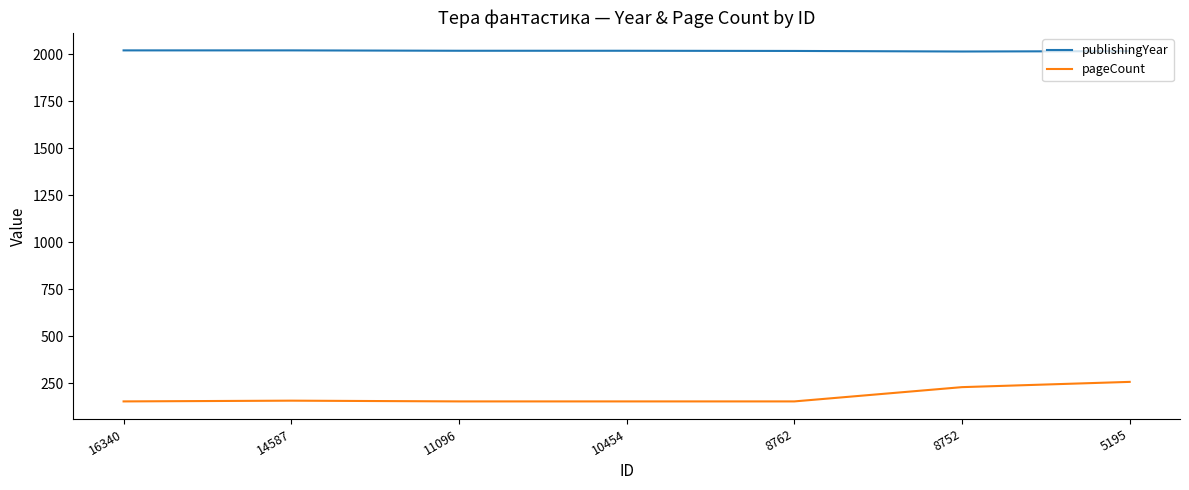

What is the difference between the pageCount values at 16340 and 5195?

104